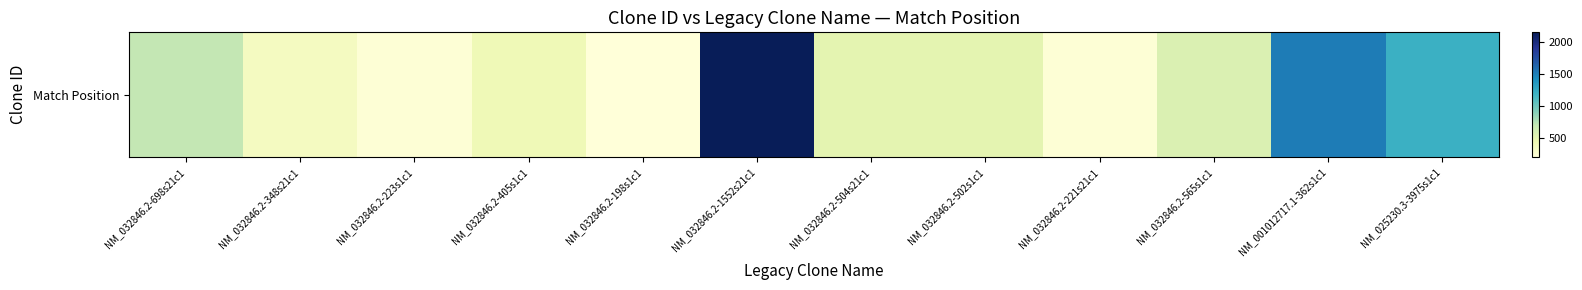

Between NM_025230.3-3975s1c1 and NM_032846.2-348s21c1, which is larger?

NM_025230.3-3975s1c1